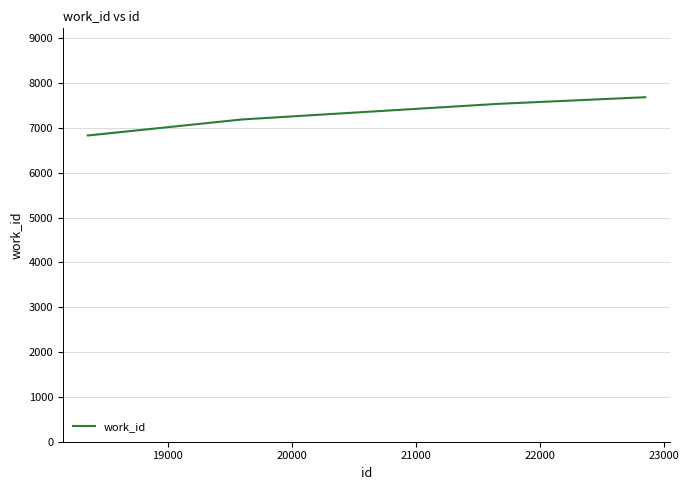

What is the maximum value shown in the chart?

7688